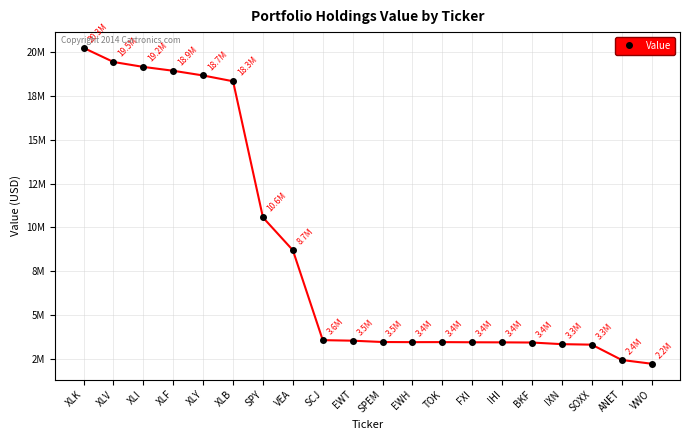

Where does the data first go above 3526000?

XLK